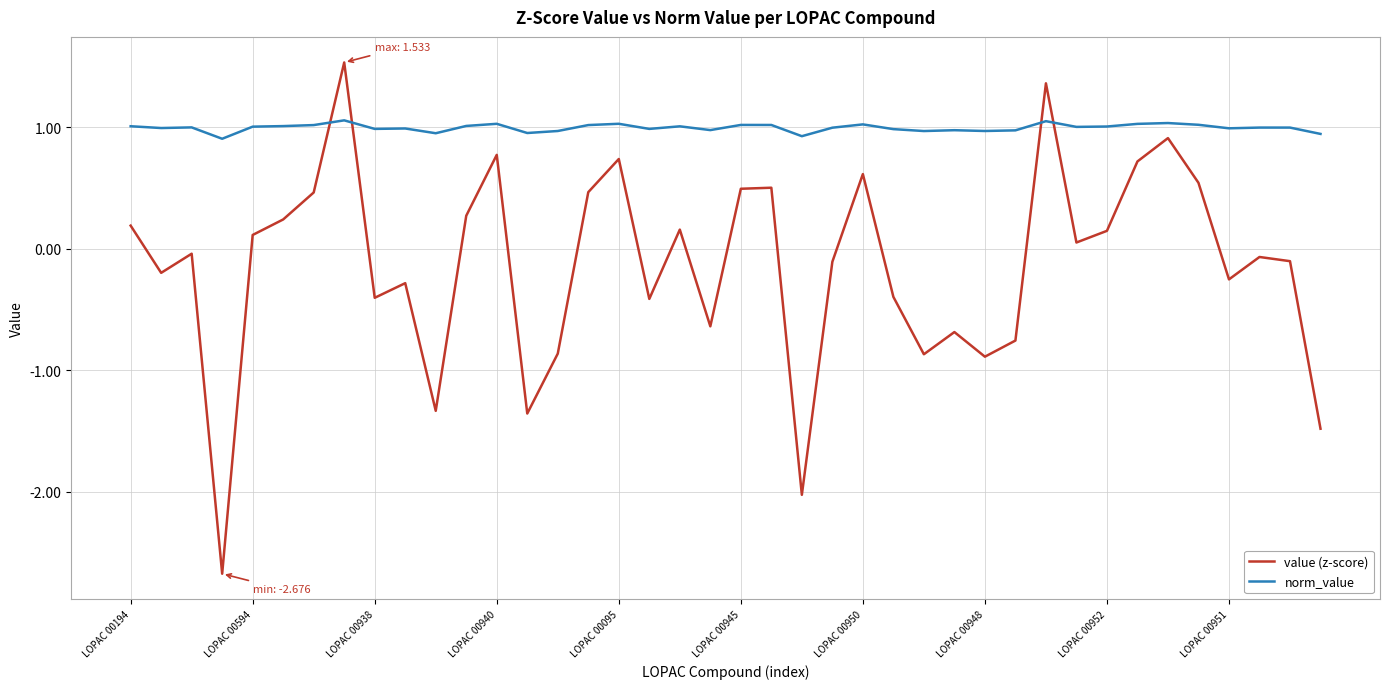

Which series ends up on top after the final intersection of value (z-score) and norm_value?

norm_value